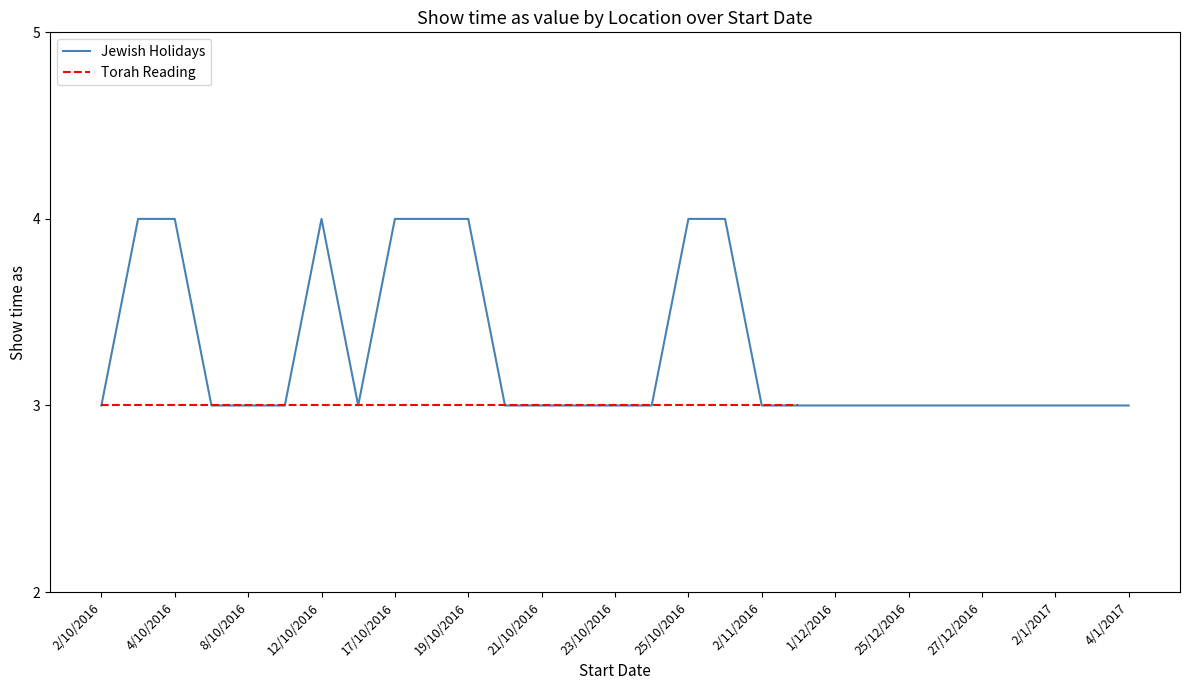

True or false: Jewish Holidays has a value of 3 at 1/12/2016.

True